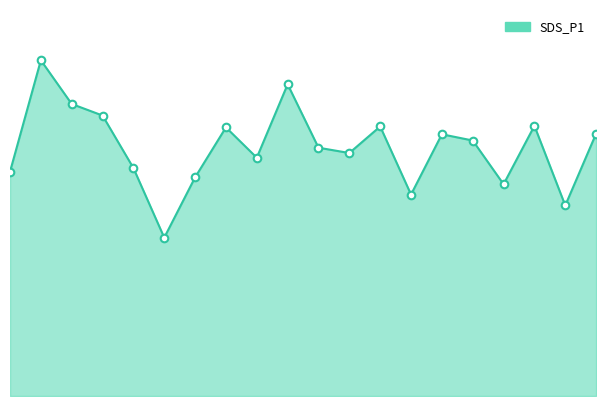

Is this an area chart (filled region under the line)?

Yes